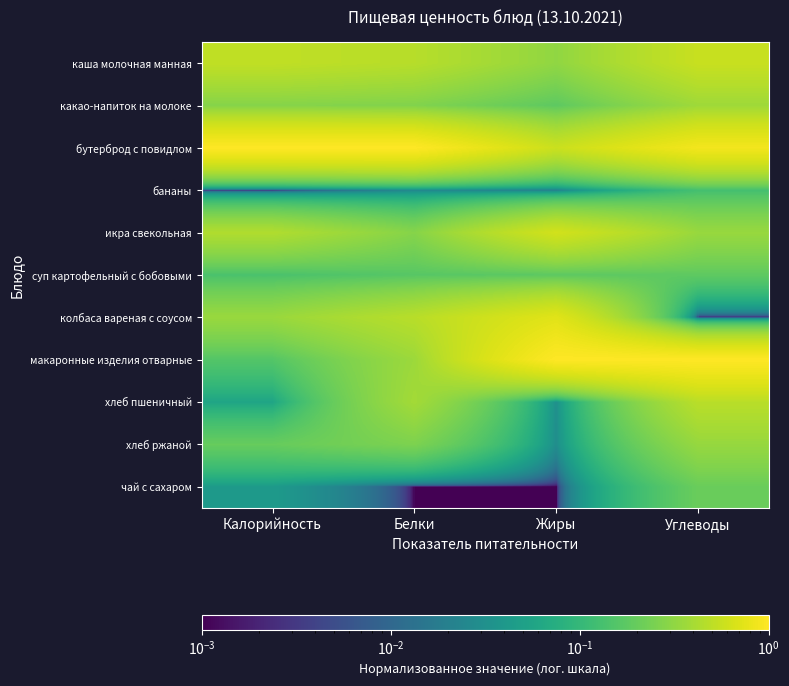

Reading left to right, what are all the values shown in this chart?

каша молочная манная: Калорийность=0.5	Белки=0.5	Жиры=0.3	Углеводы=0.6
какао-напиток на молоке: Калорийность=0.3	Белки=0.3	Жиры=0.2	Углеводы=0.4
бутерброд с повидлом: Калорийность=1.0	Белки=1.0	Жиры=0.6	Углеводы=0.9
бананы: Калорийность=0.0	Белки=0.0	Жиры=0.0	Углеводы=0.1
икра свекольная: Калорийность=0.4	Белки=0.3	Жиры=0.6	Углеводы=0.3
суп картофельный с бобовыми: Калорийность=0.1	Белки=0.2	Жиры=0.2	Углеводы=0.2
колбаса вареная с соусом: Калорийность=0.3	Белки=0.5	Жиры=0.7	Углеводы=0.0
макаронные изделия отварные: Калорийность=0.2	Белки=0.4	Жиры=1.0	Углеводы=1.0
хлеб пшеничный: Калорийность=0.1	Белки=0.4	Жиры=0.0	Углеводы=0.5
хлеб ржаной: Калорийность=0.2	Белки=0.3	Жиры=0.0	Углеводы=0.3
чай с сахаром: Калорийность=0.0	Белки=0.0	Жиры=0.0	Углеводы=0.2